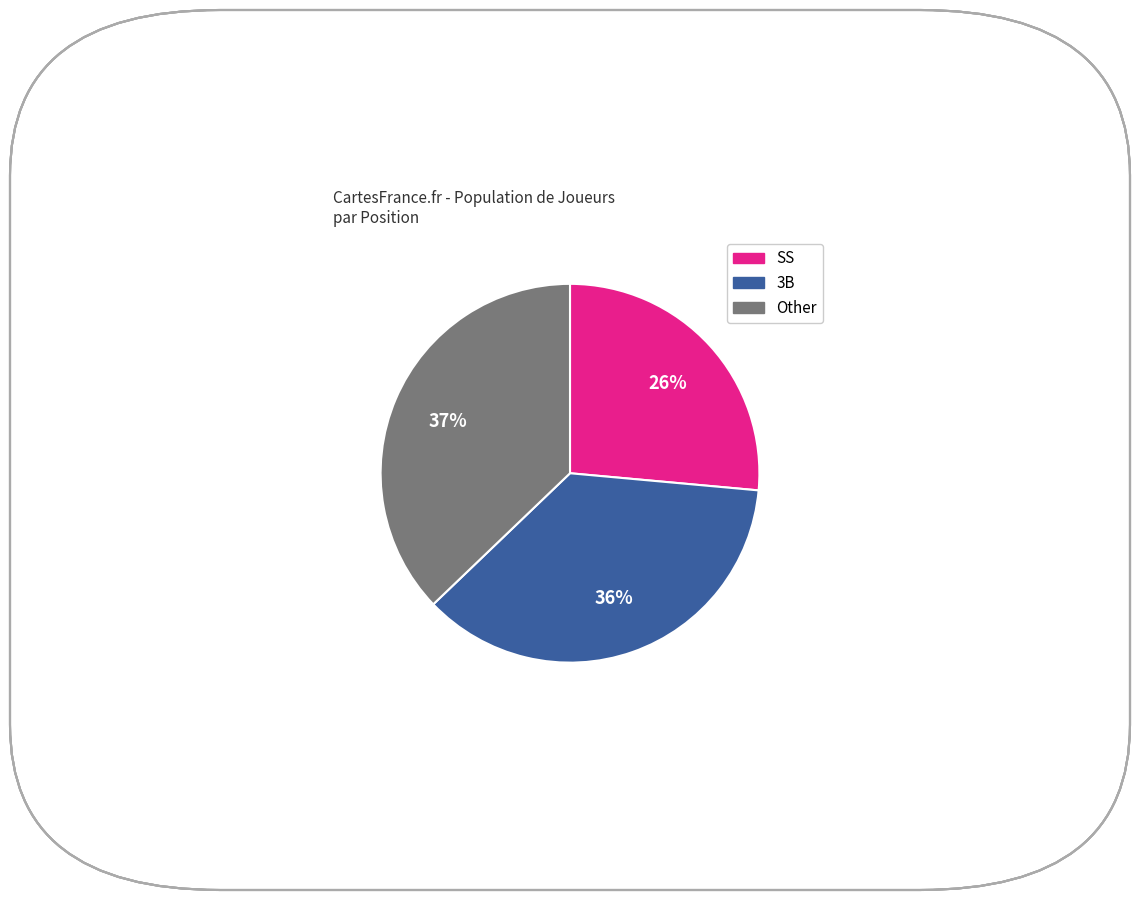

Does any single category account for the majority?

No